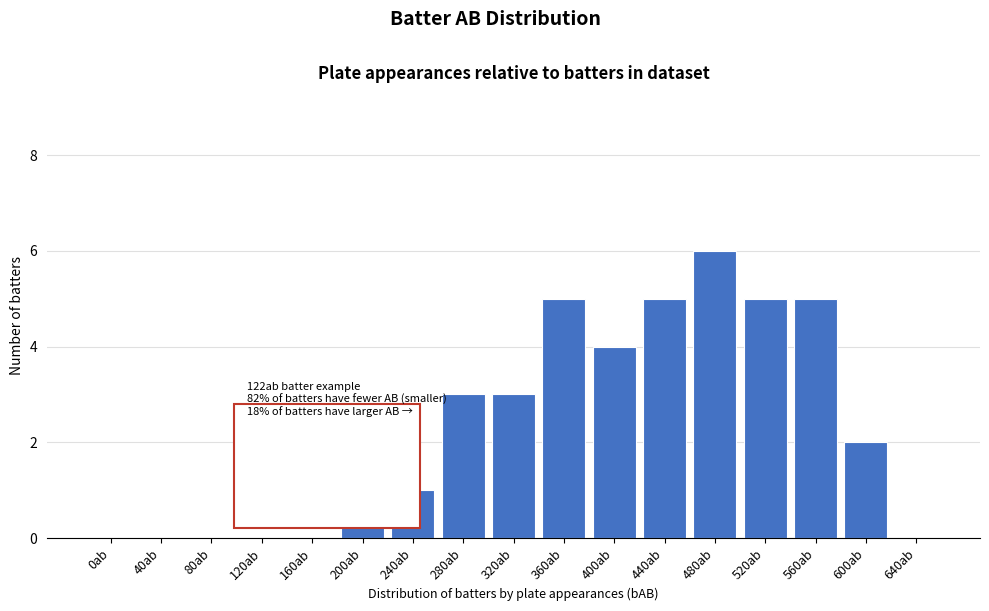

Reading left to right, what are all the values shown in this chart?

0ab=0	40ab=0	80ab=0	120ab=0	160ab=0	200ab=1	240ab=1	280ab=3	320ab=3	360ab=5	400ab=4	440ab=5	480ab=6	520ab=5	560ab=5	600ab=2	640ab=0